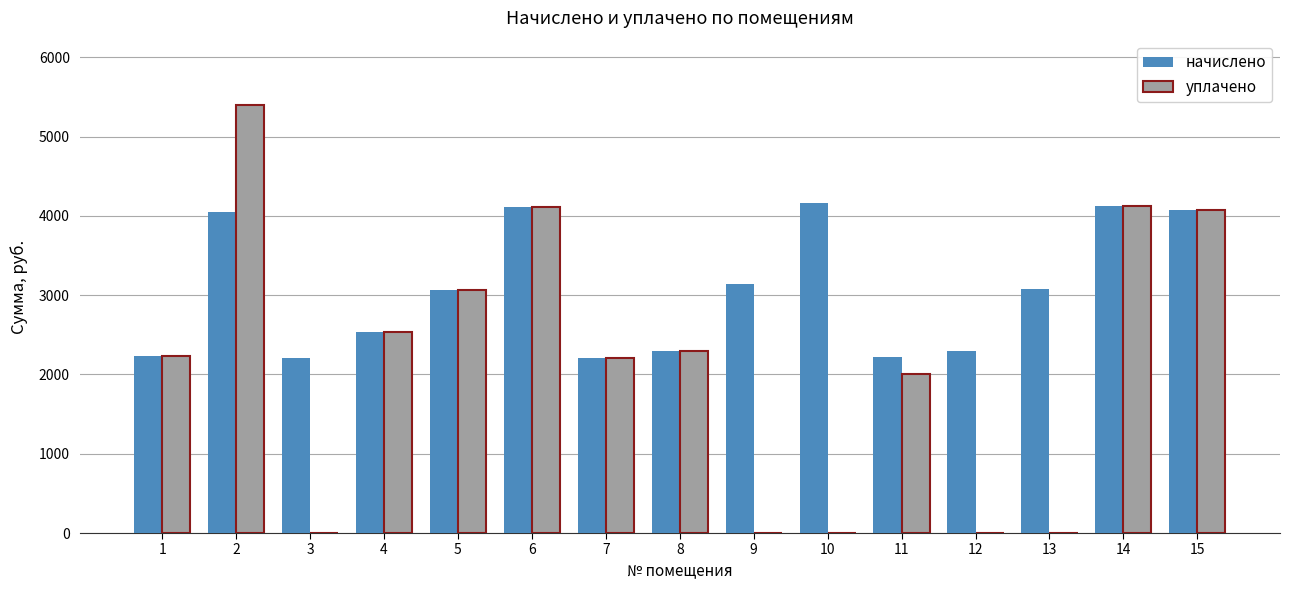

Which series has the largest total across all categories?

начислено